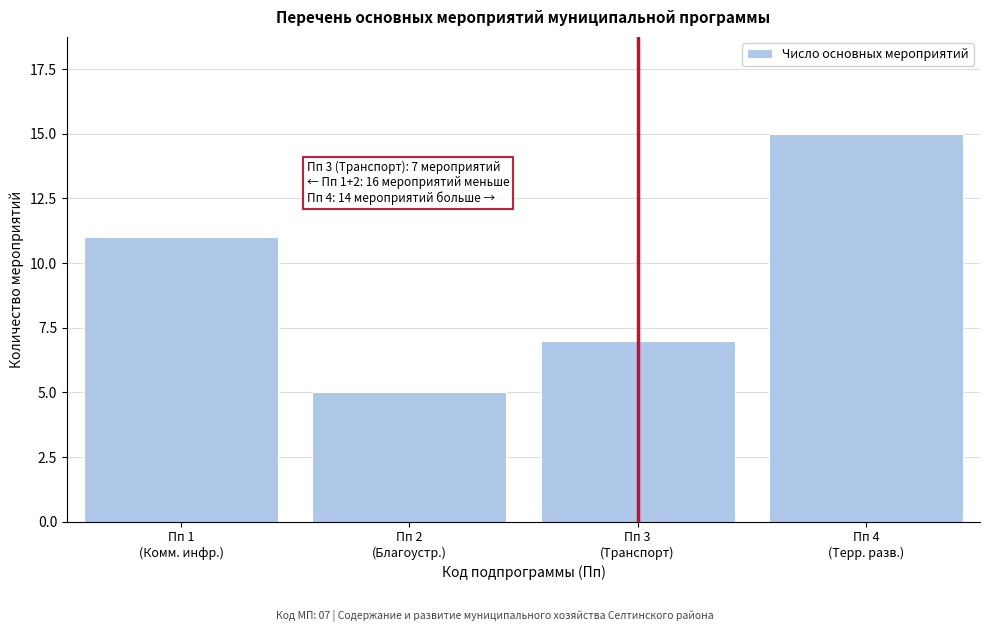

What is the average value?

10